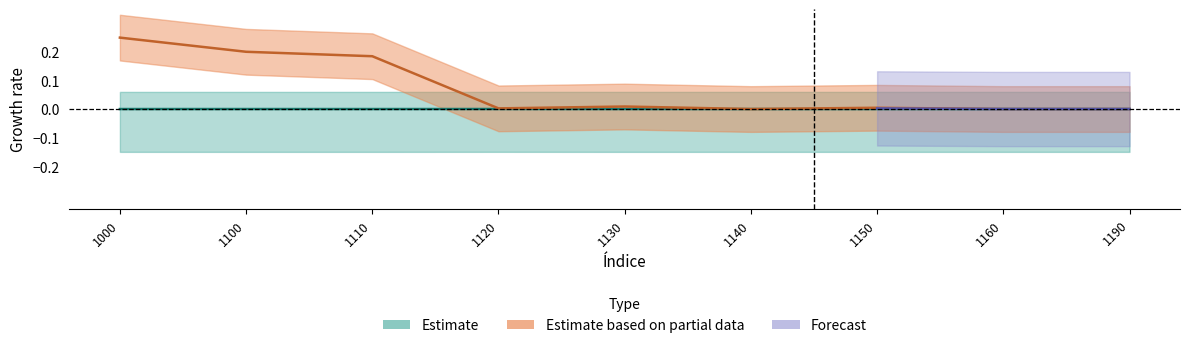

Which series has the largest total across all categories?

Estimate based on partial data (APLICACION)